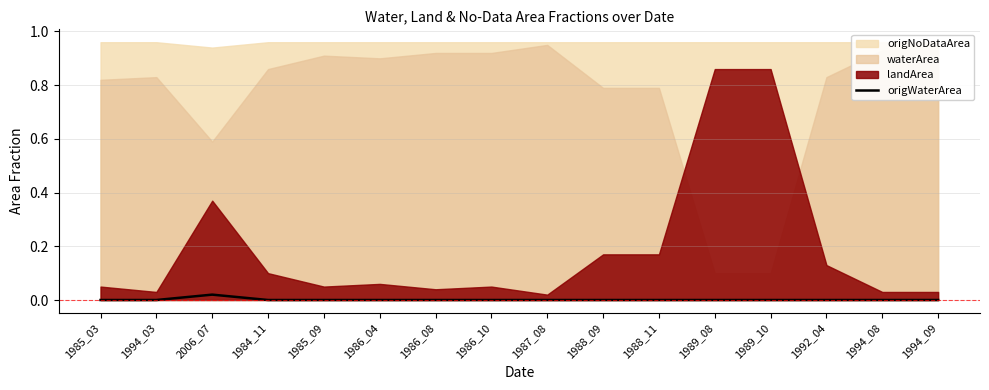

True or false: origWaterArea has a value of 0.0 at 1994_09.

True